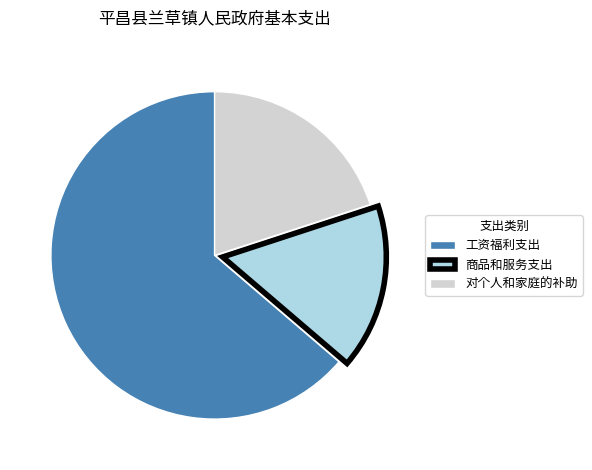

Which slice is the largest?

工资福利支出